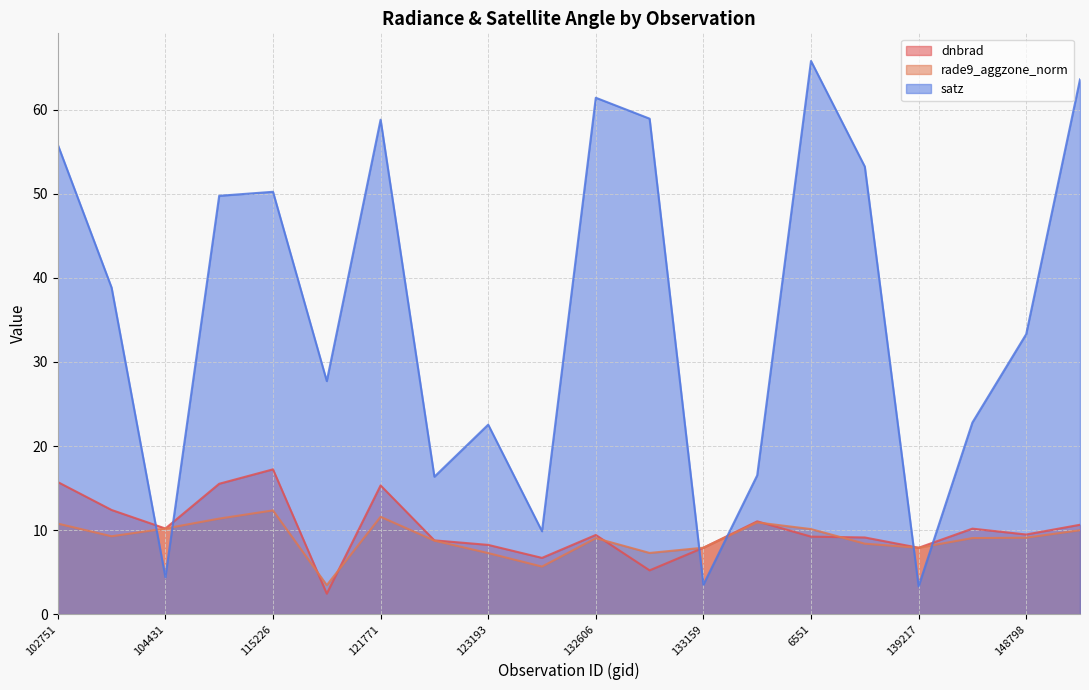

What is the difference between the maximum and minimum values in the dnbrad series?

14.8